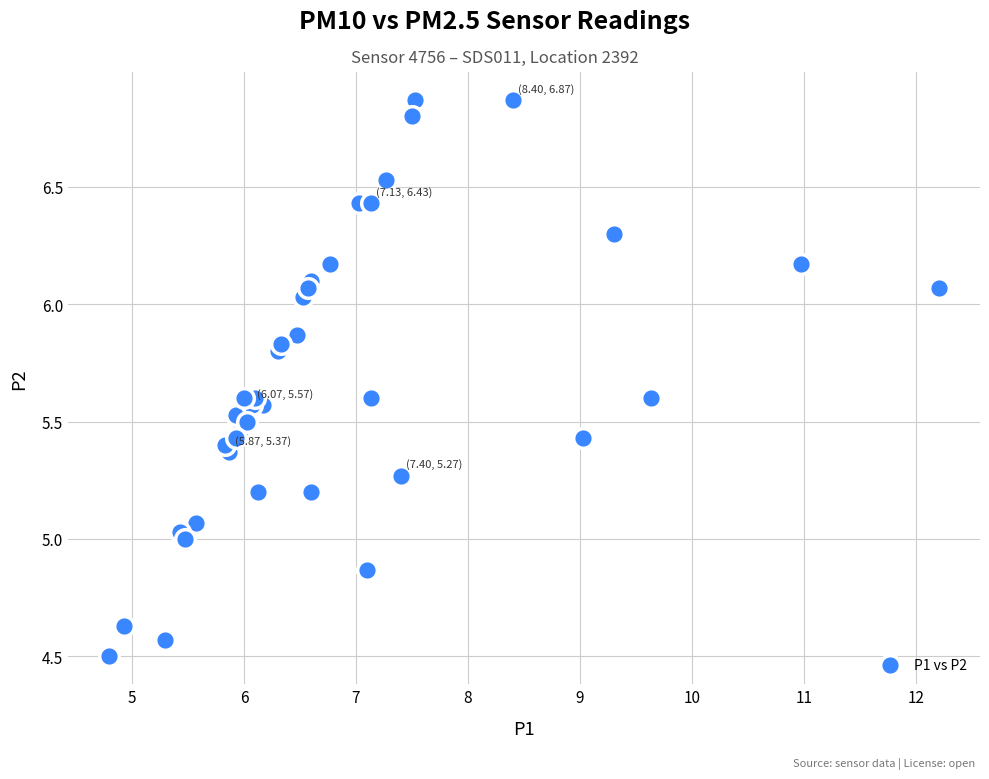

What is the range of X values (max minus min)?

7.4